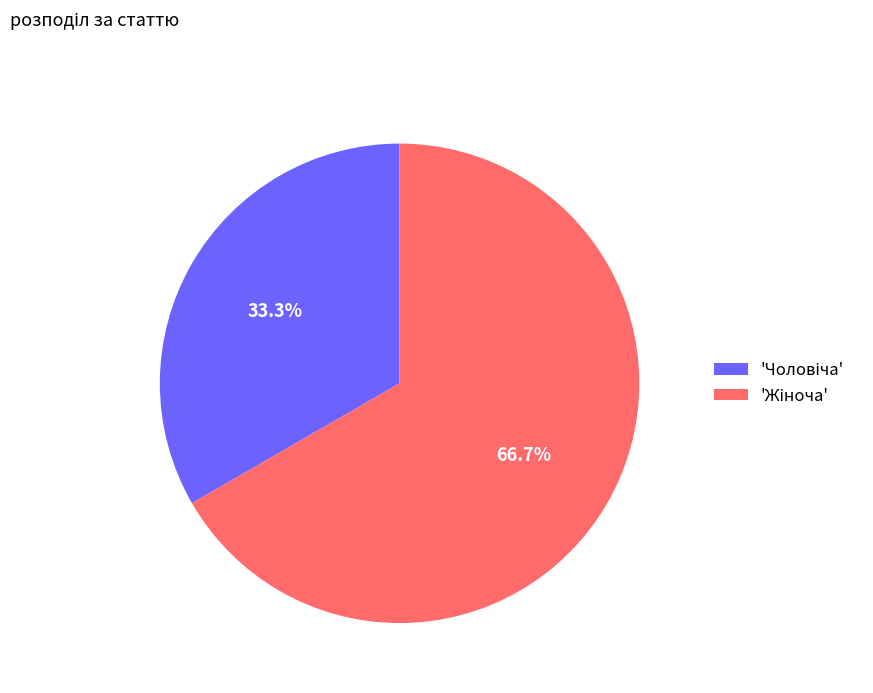

Is there any slice that represents more than half of the pie?

Yes